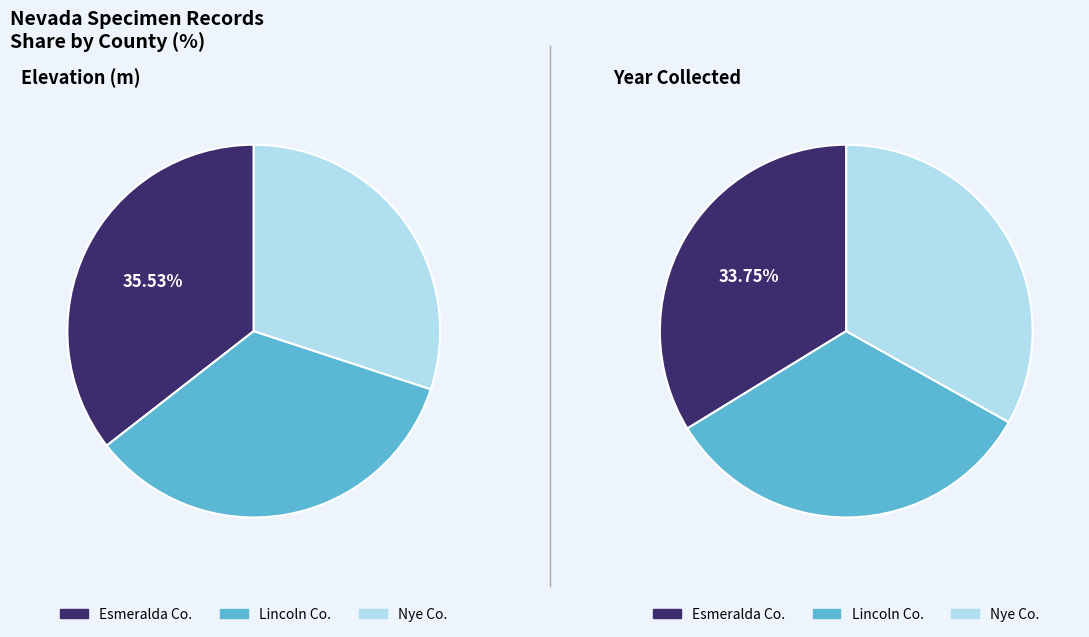

What percentage is the Lincoln Co. slice, to the nearest percent?

34%